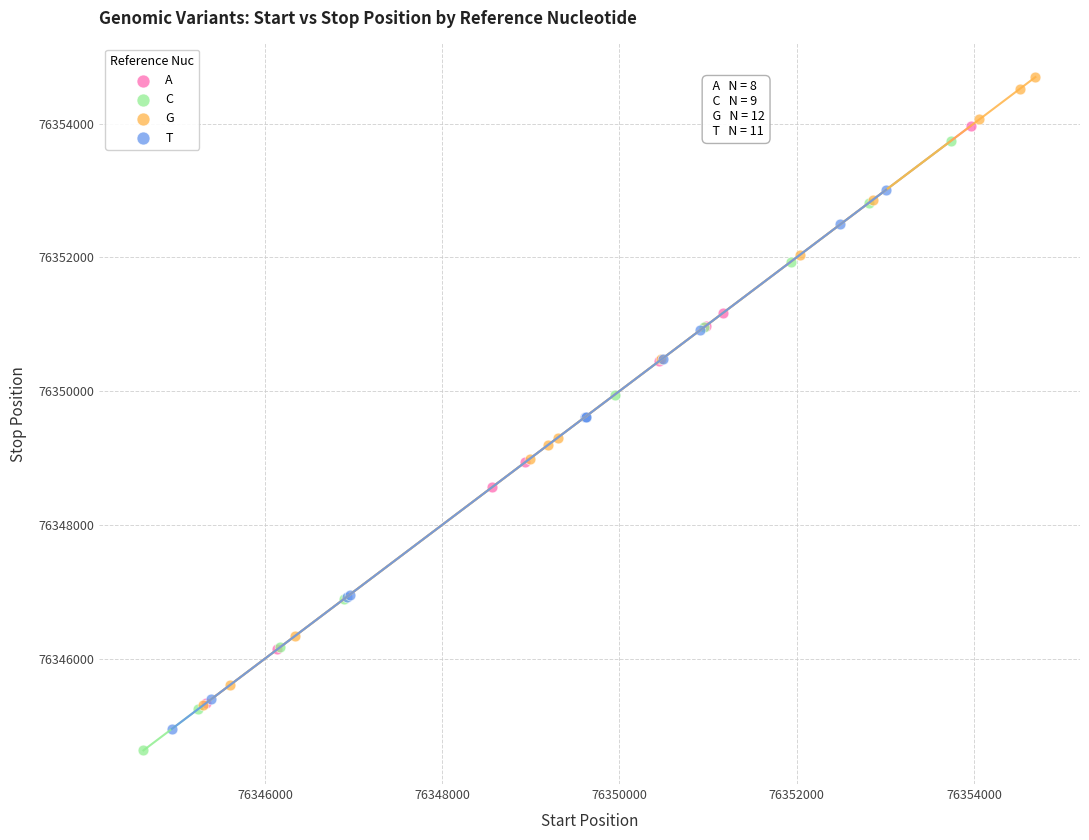

Which series contains the highest Y value?

G